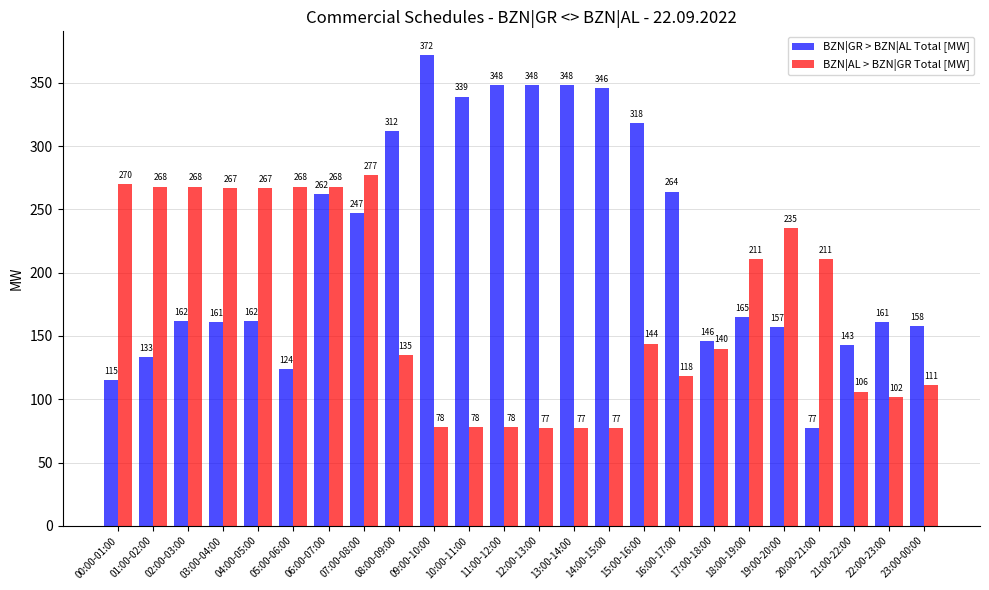

True or false: BZN|AL > BZN|GR Total [MW] has a value of 270 at 00:00-01:00.

True